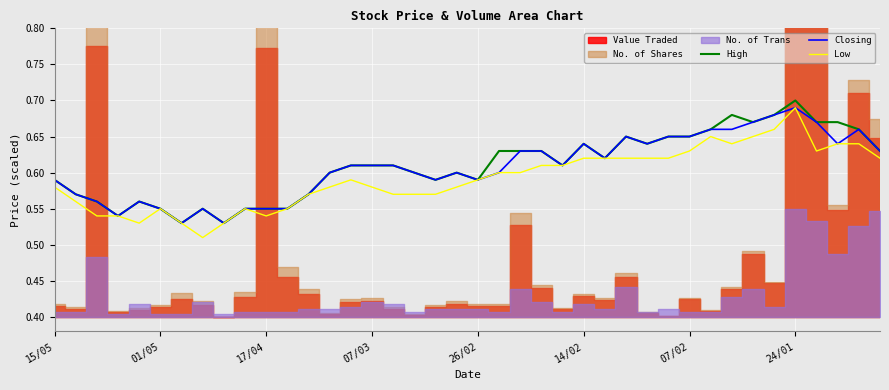

How many Closing values are between 0 and 1?

40